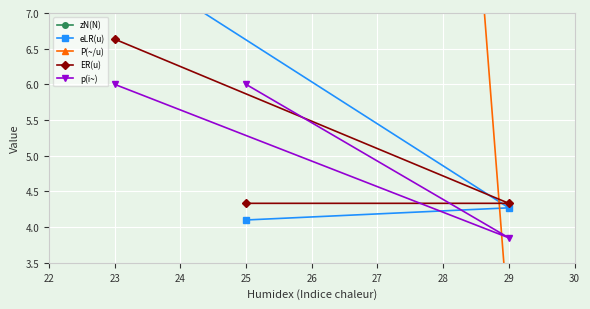

How many distinct data groups are displayed?

5